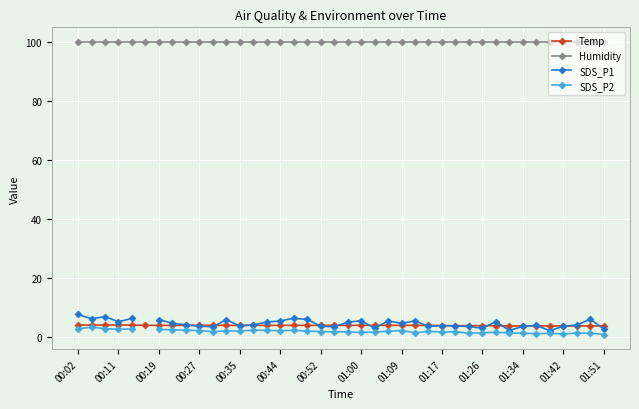

True or false: Humidity has more than 0 interior local peaks.

False